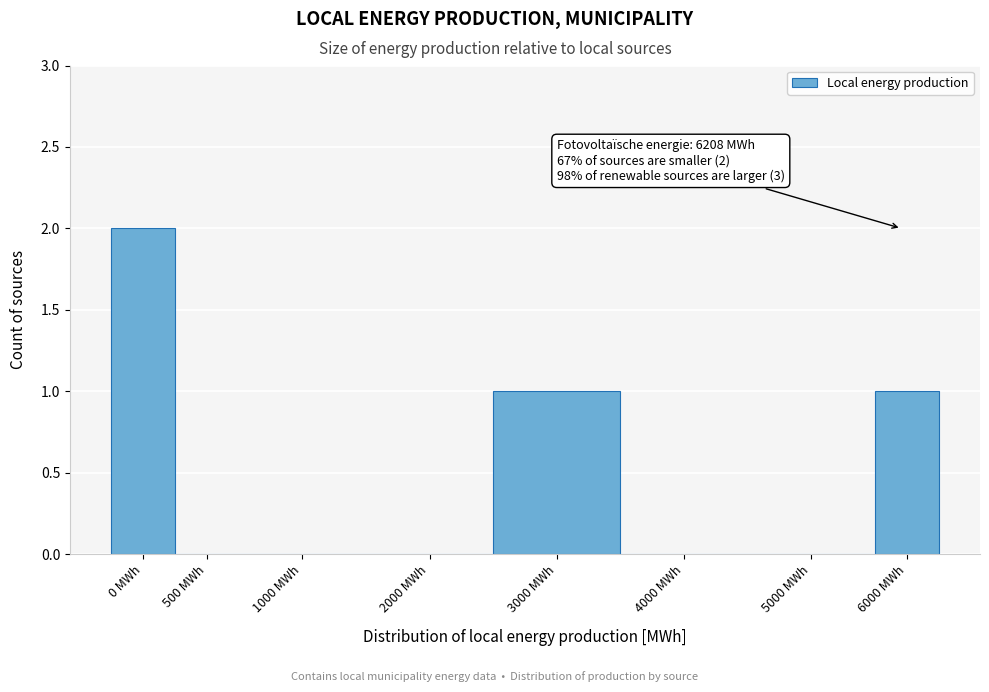

Reading left to right, extract all data points from this chart.

0 MWh=2	500 MWh=0	1000 MWh=0	2000 MWh=0	3000 MWh=1	4000 MWh=0	5000 MWh=0	6000 MWh=1